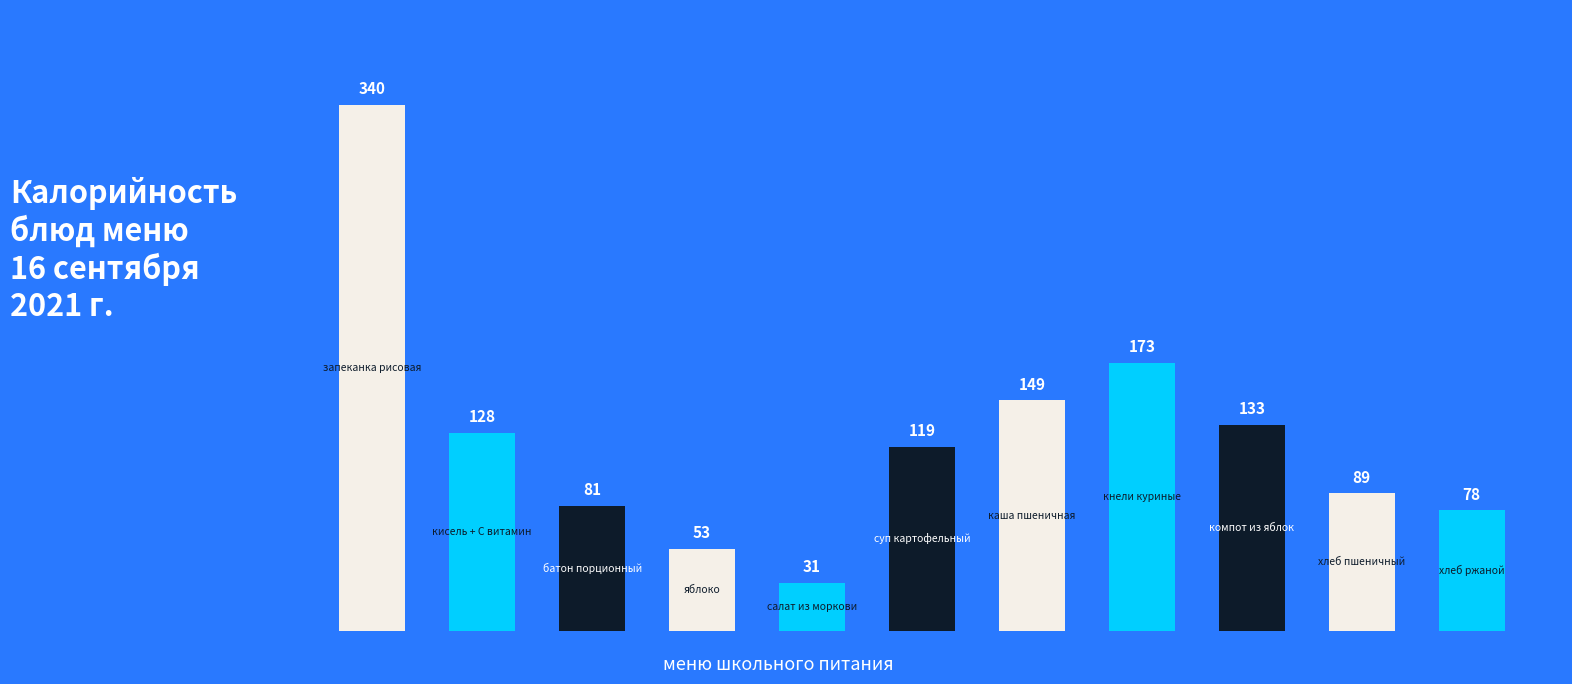

How many bars are there in total?

11